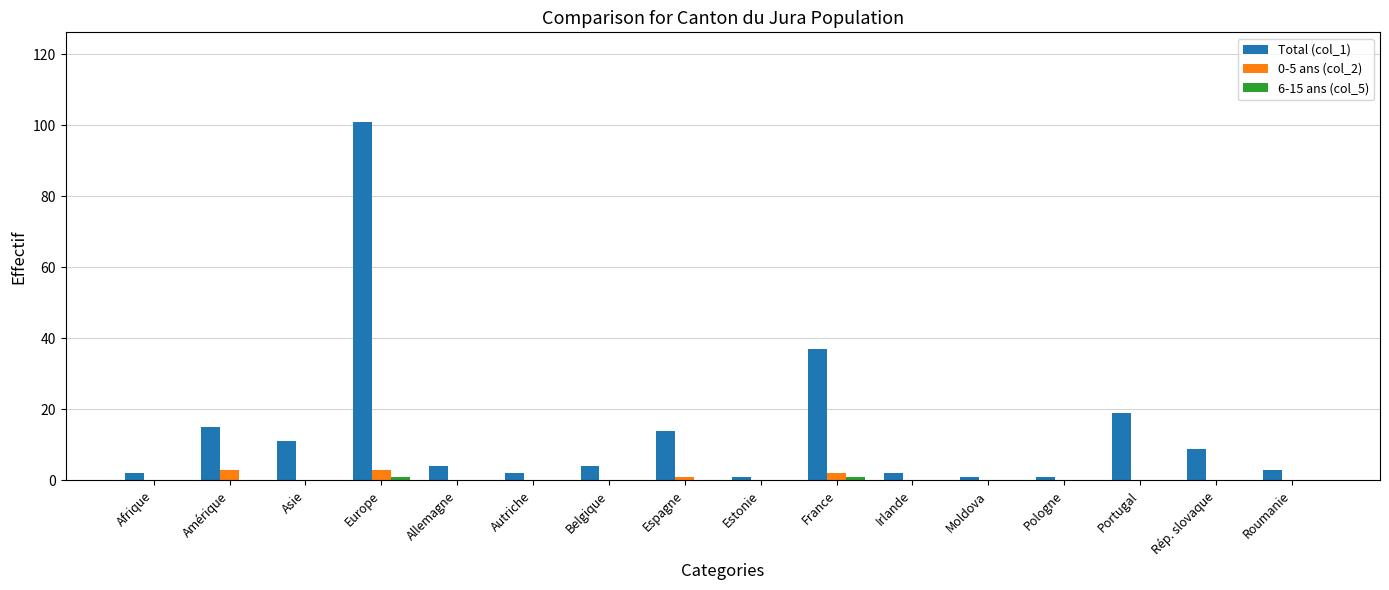

What is the greatest value displayed?

101